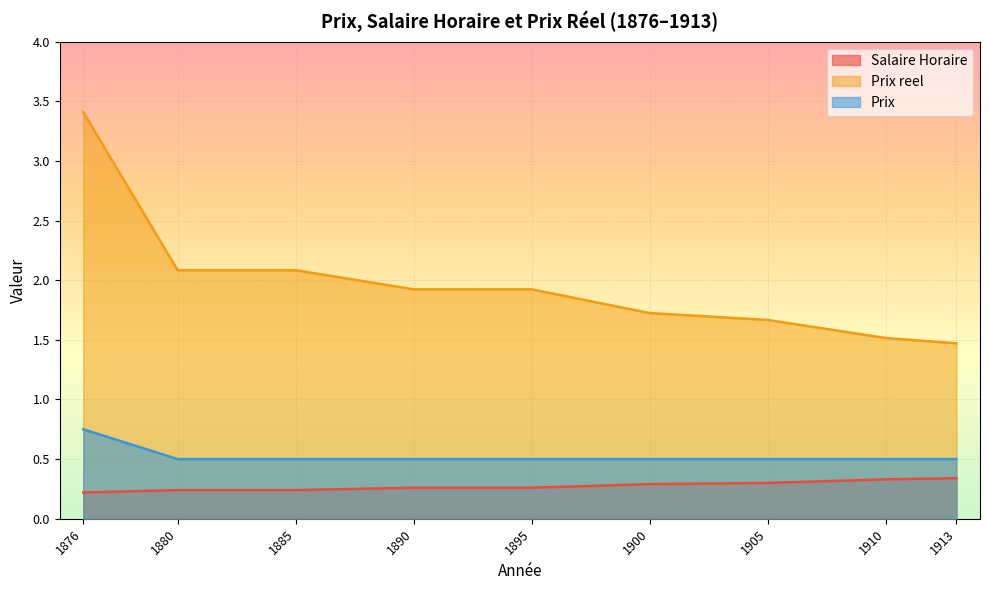

True or false: Prix and Salaire Horaire intersect in this chart.

False